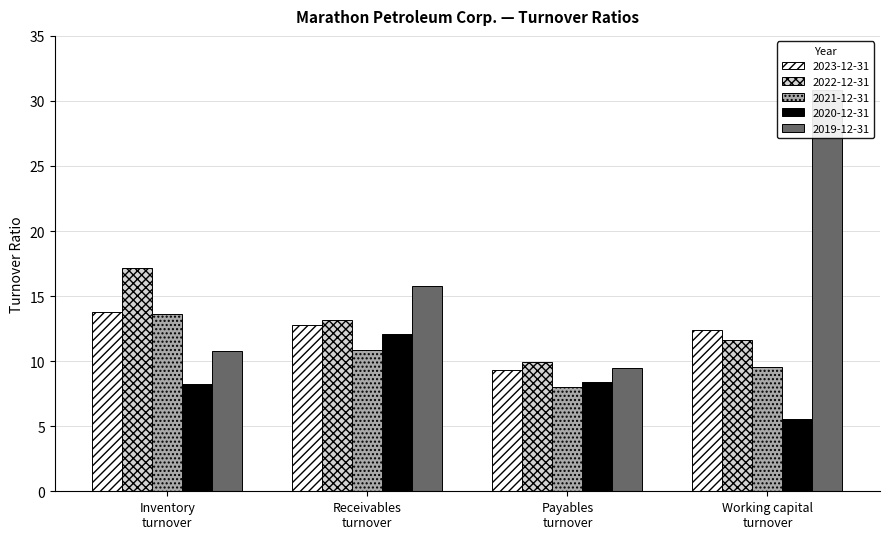

What is the value of the 2019-12-31 bar at the 4th from the left?

30.8